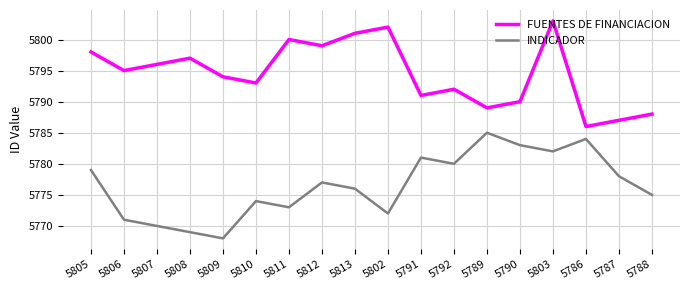

True or false: FUENTES DE FINANCIACION and INDICADOR cross at least once.

False